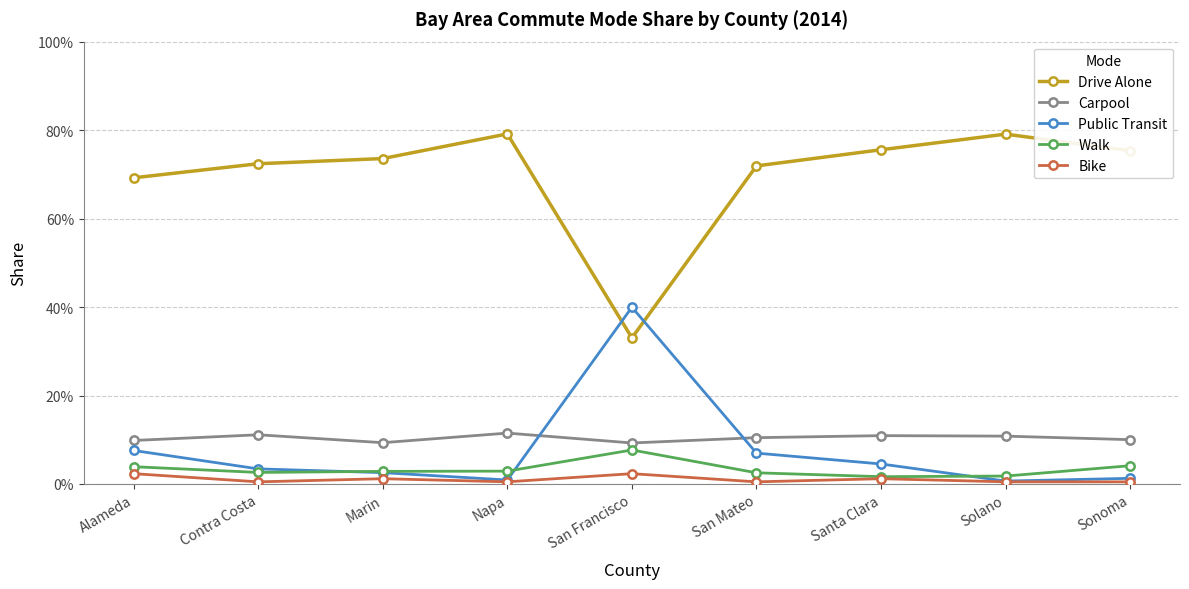

What are all the series names shown in the legend?

Drive Alone, Carpool, Public Transit, Walk, Bike